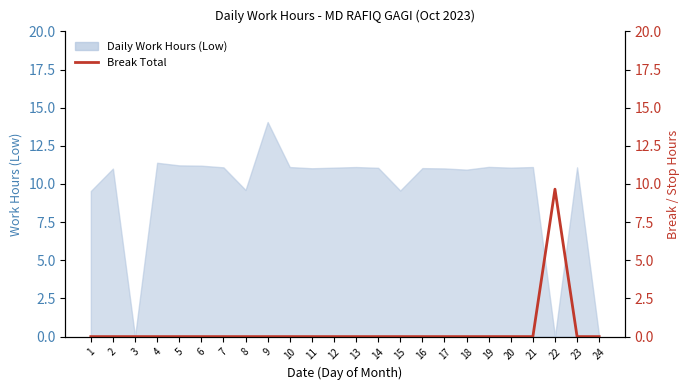

The chart shows a value of 0.0 at 19. True or false?

True